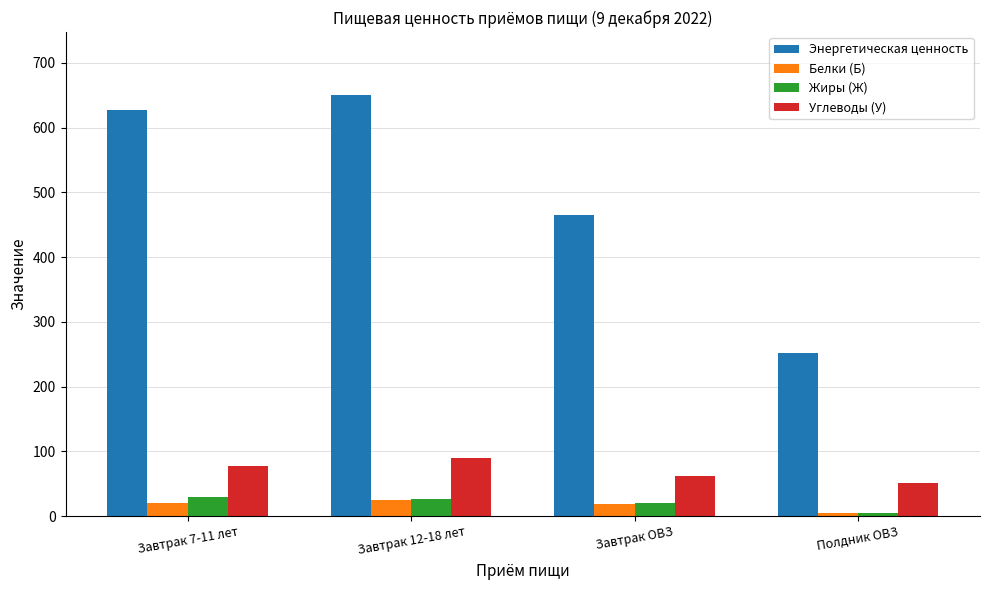

What is the spread (max minus min) of values at Завтрак 12-18 лет?

625.1